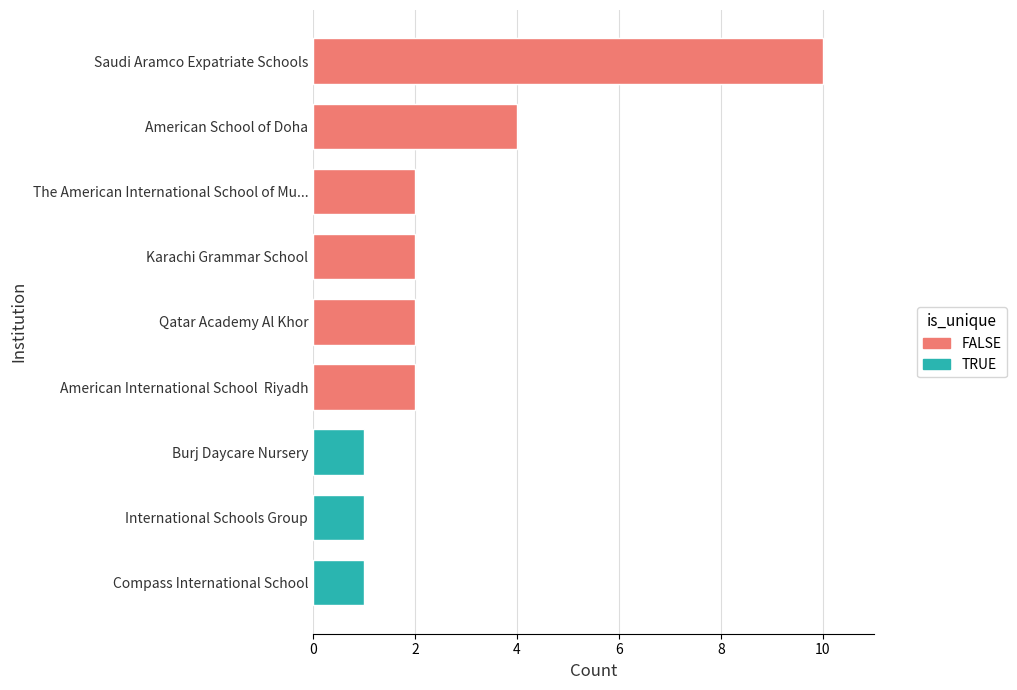

Does the chart contain any negative values?

No